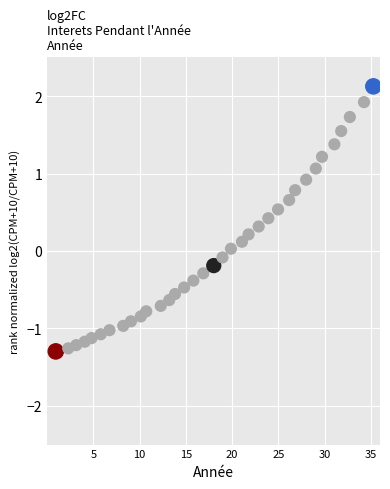

What is the range of X values (max minus min)?

34.4